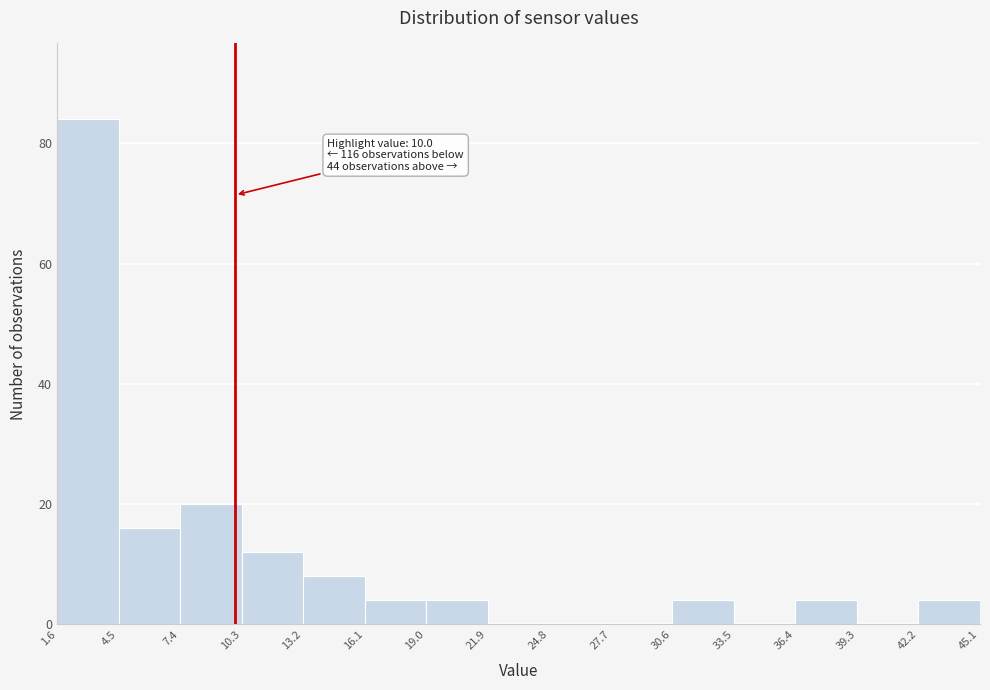

Over which range of the x-axis is the bar tallest?

1.6 to 4.5